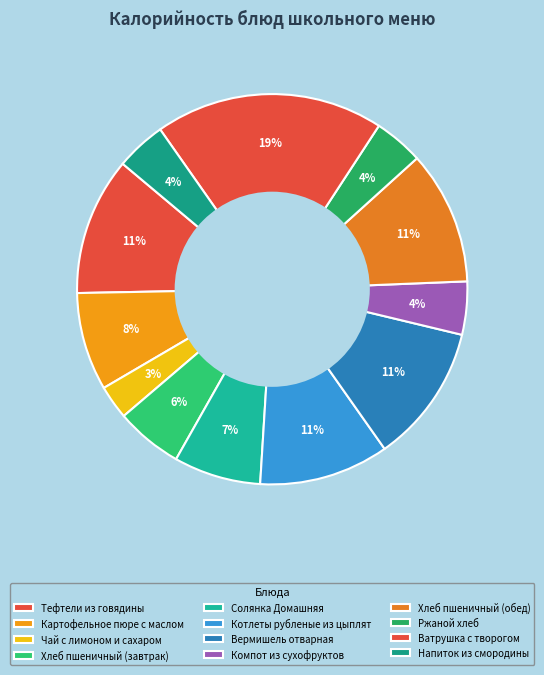

True or false: Вермишель отварная accounts for 11% of the total.

True